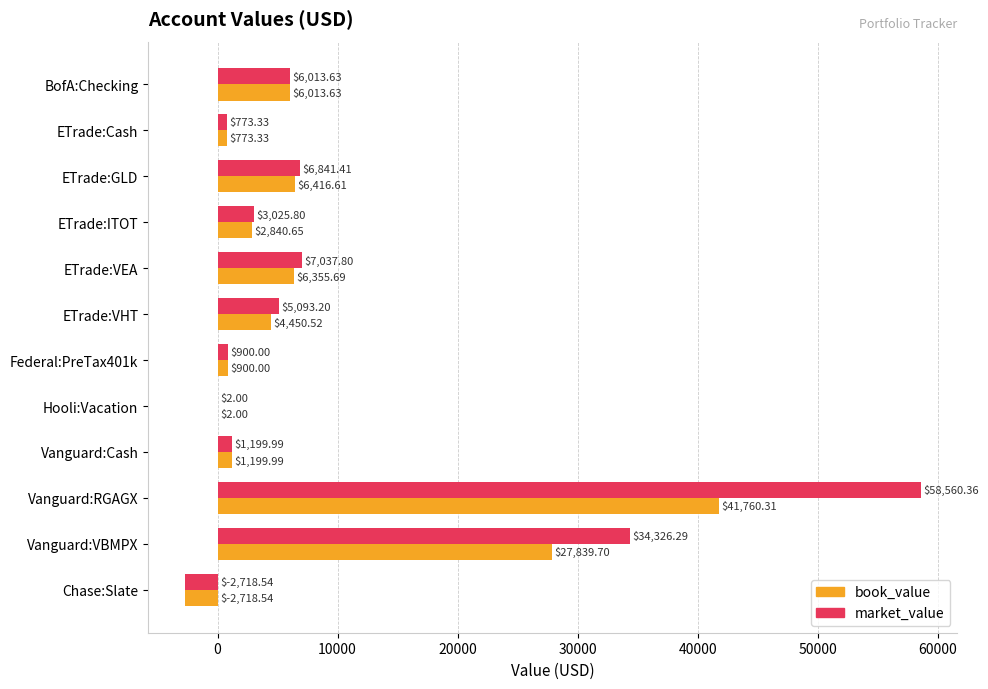

Count the number of categories in the chart.

12